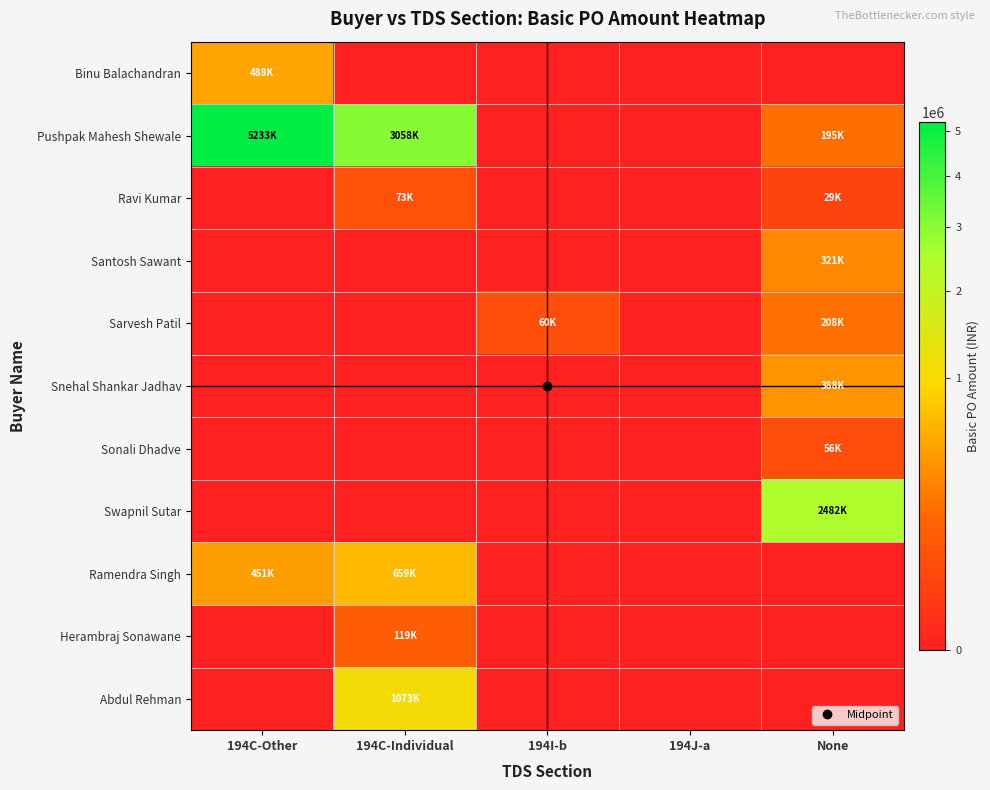

How many data points does each series have?

5